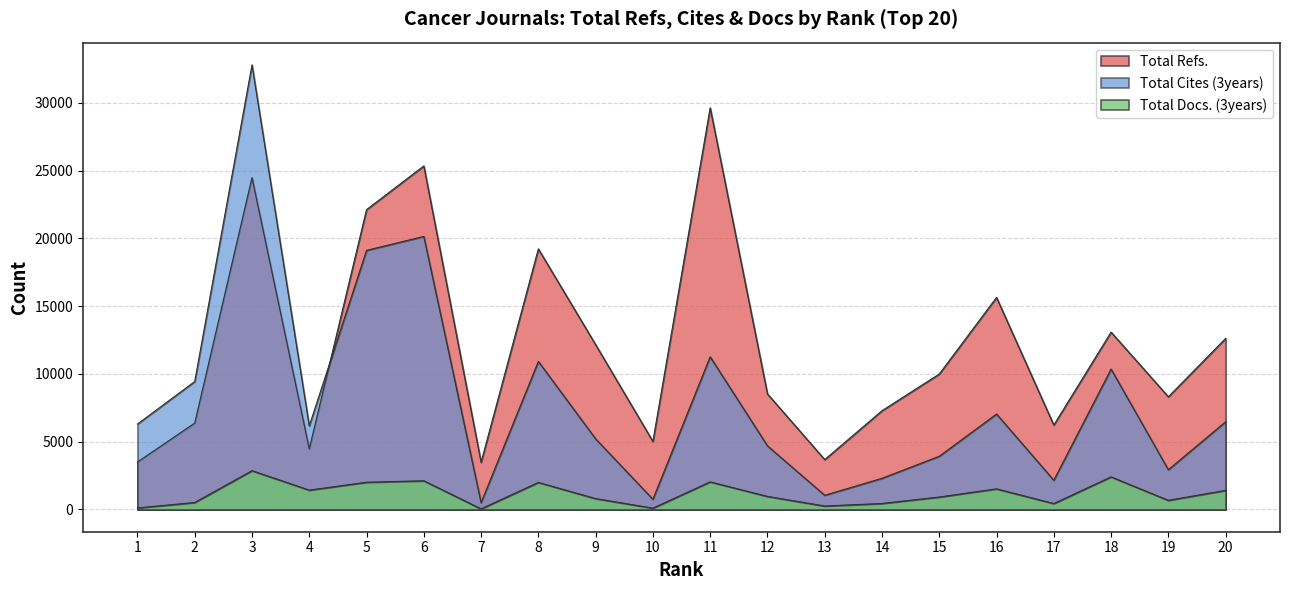

How many lines are shown in the chart?

3